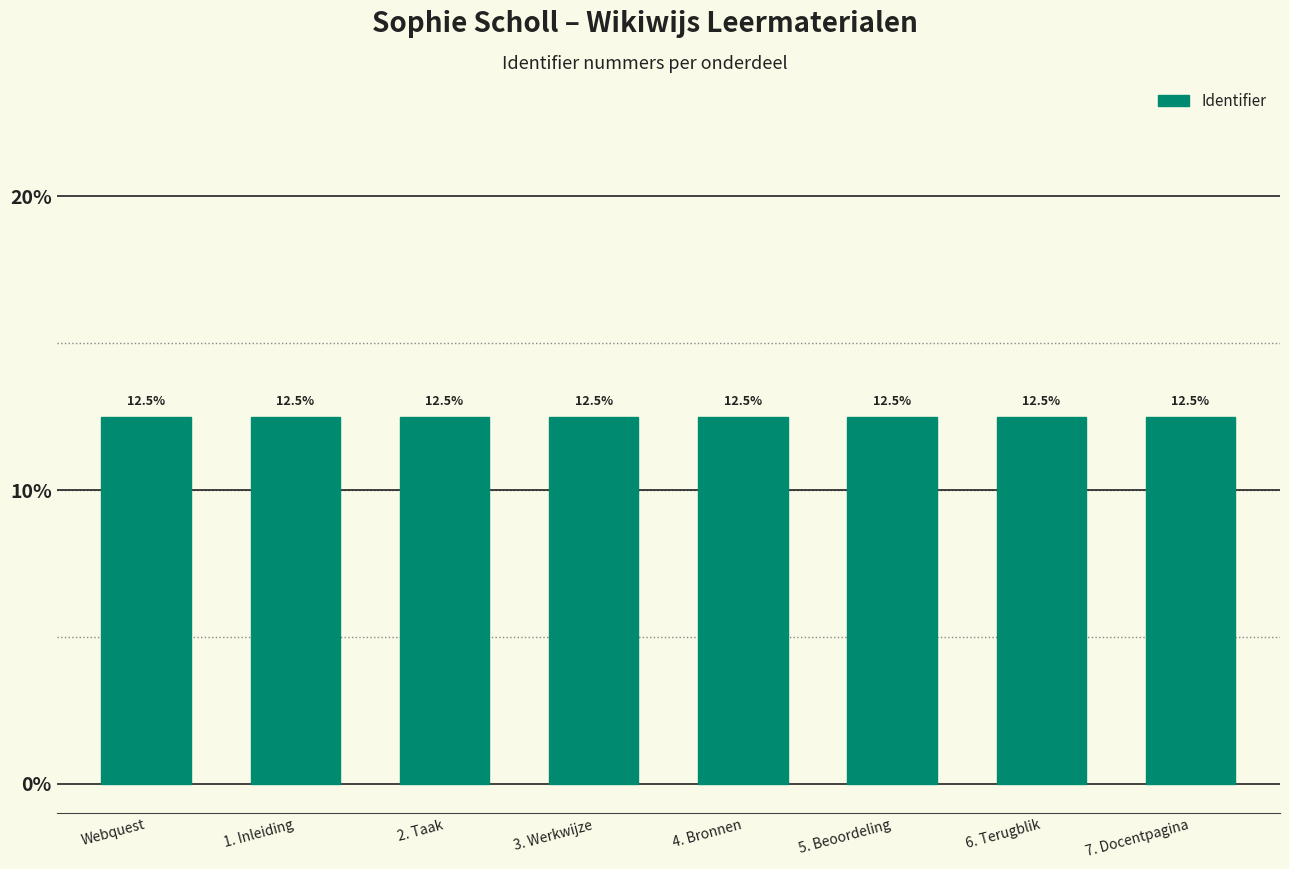

How many values are between 12 and 13?

8